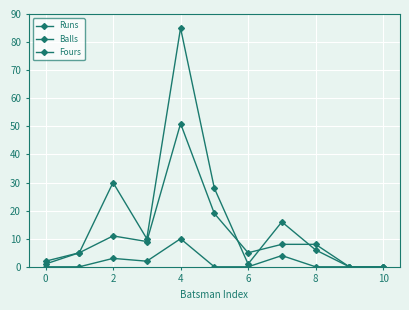

True or false: Runs and Fours cross at least once.

False